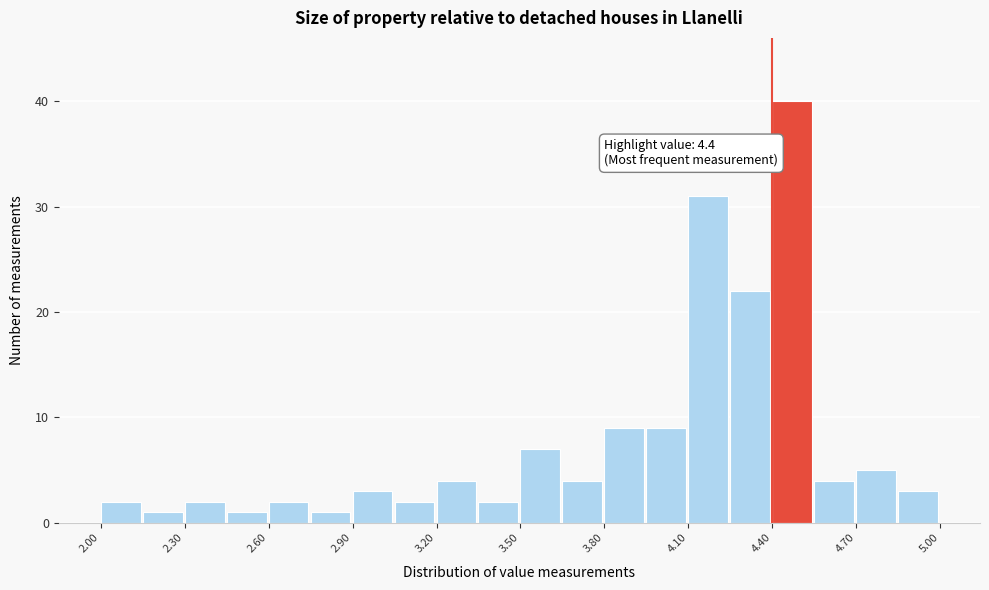

Read against the x-axis, roughly where is the centre of the tallest bar?

4.45